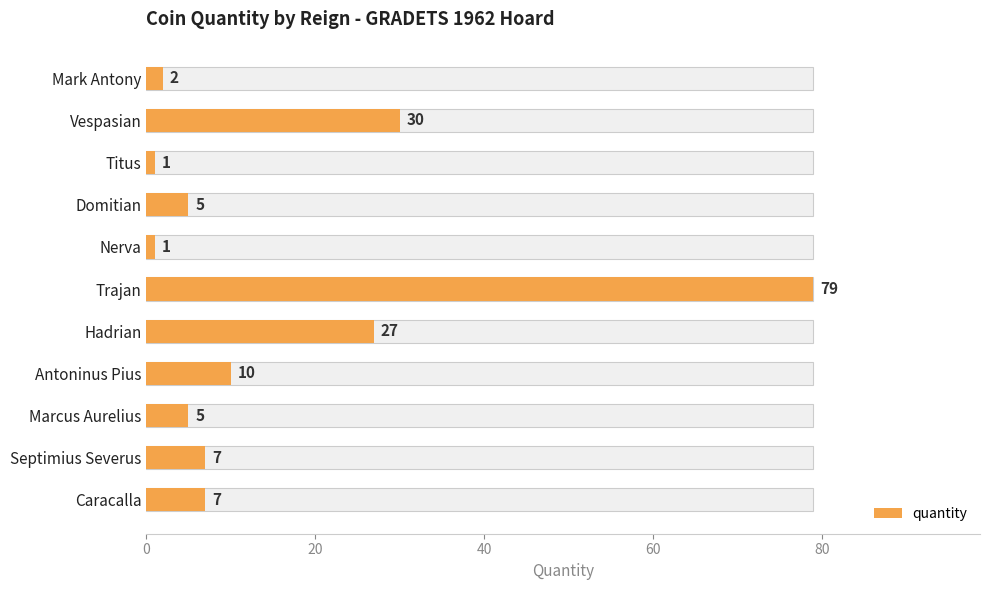

What is the difference between the maximum and minimum values?

78